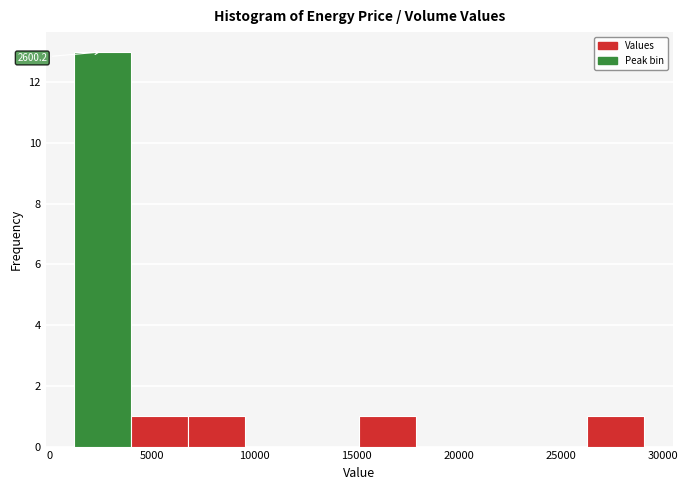

Over which range of the x-axis is the bar tallest?

1000 to 4000